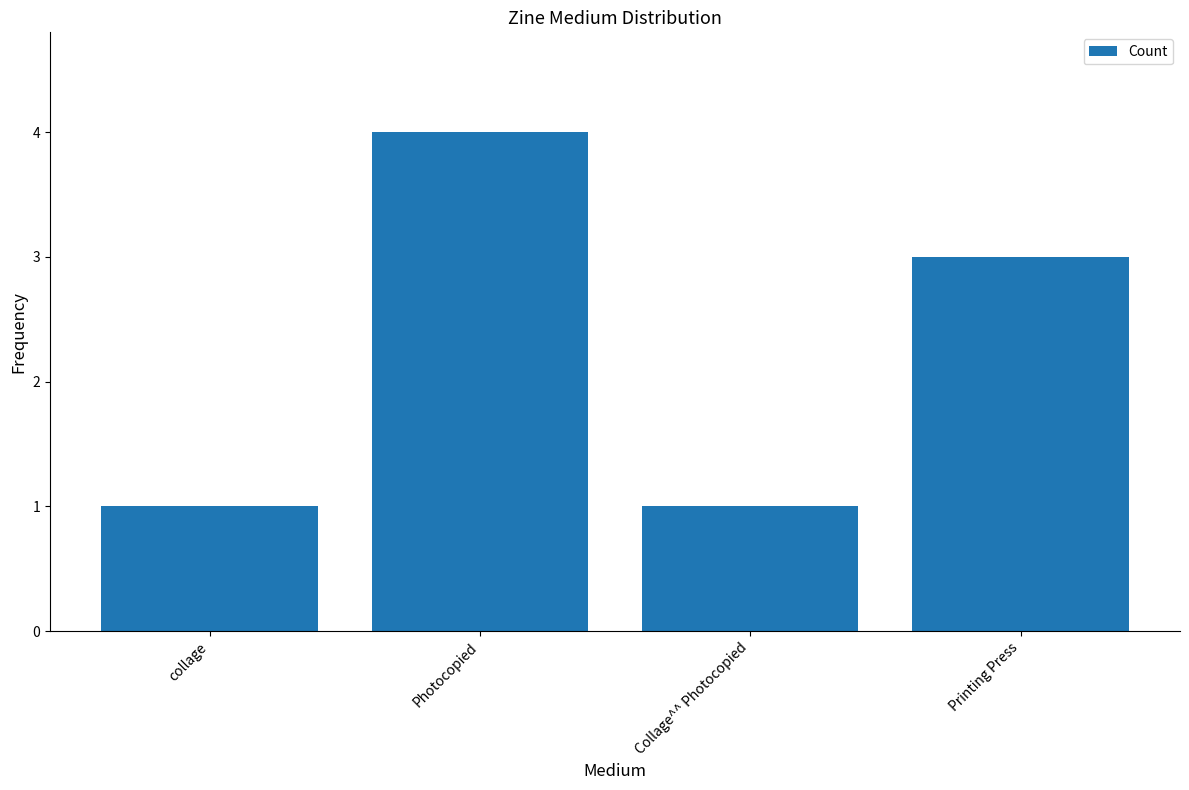

What is the difference between the maximum and second lowest values?

3